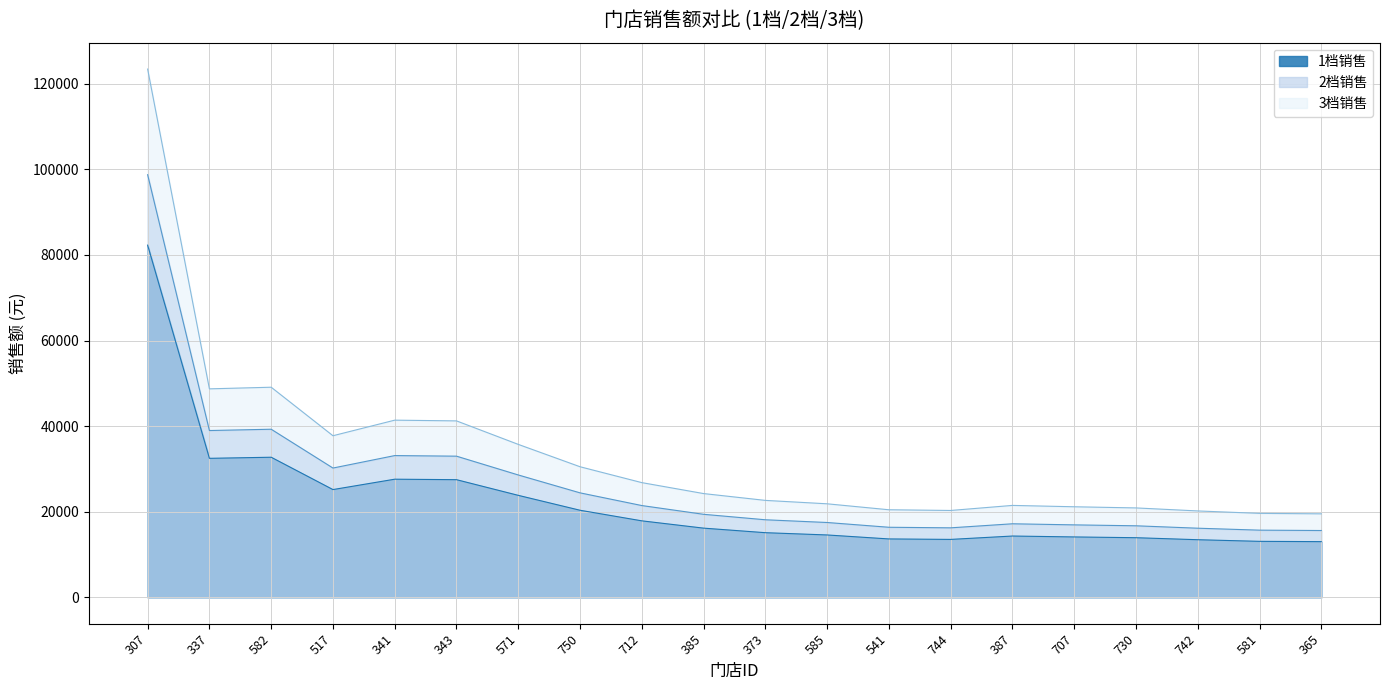

How many series are shown in this chart?

3